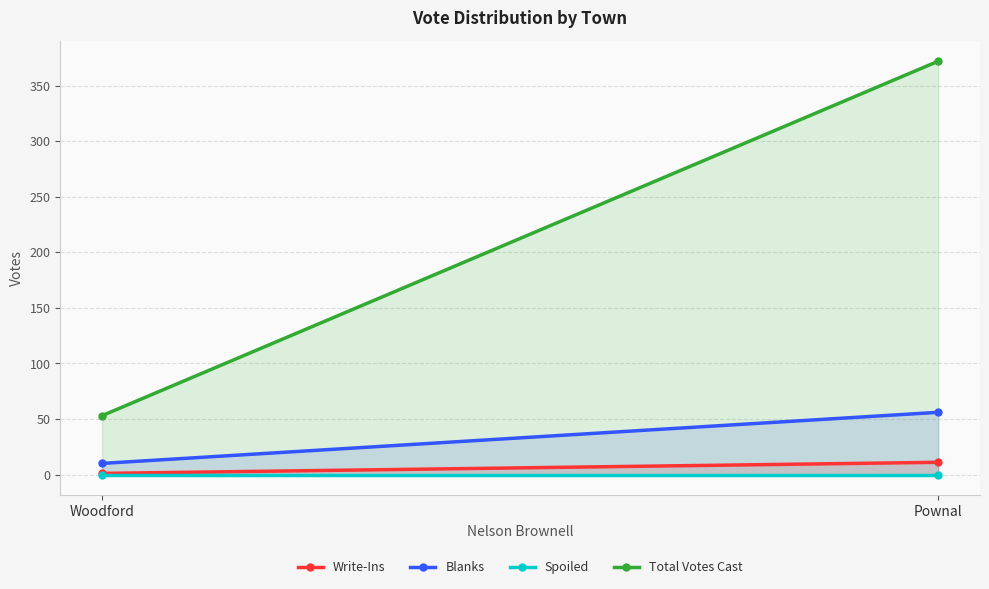

Count the number of categories in the chart.

2